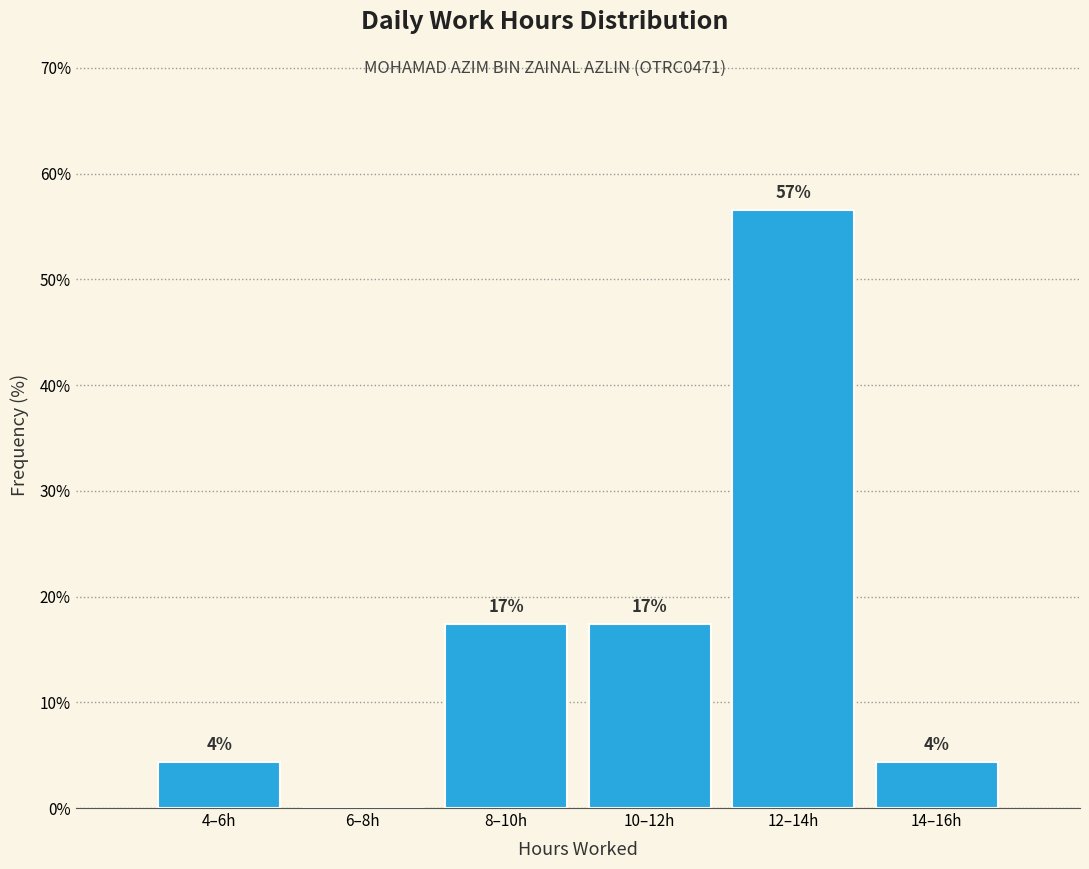

Are the bars horizontal?

No